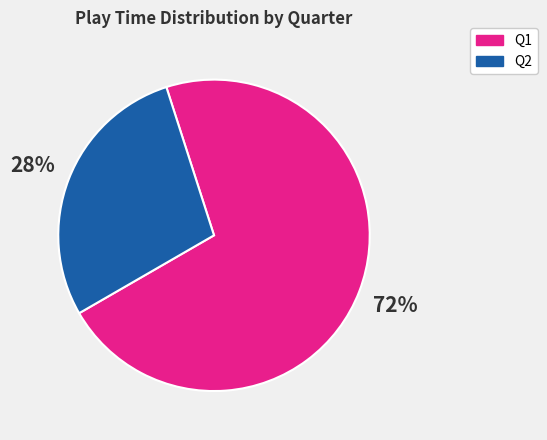

What percentage is the Q1 slice, to the nearest percent?

72%